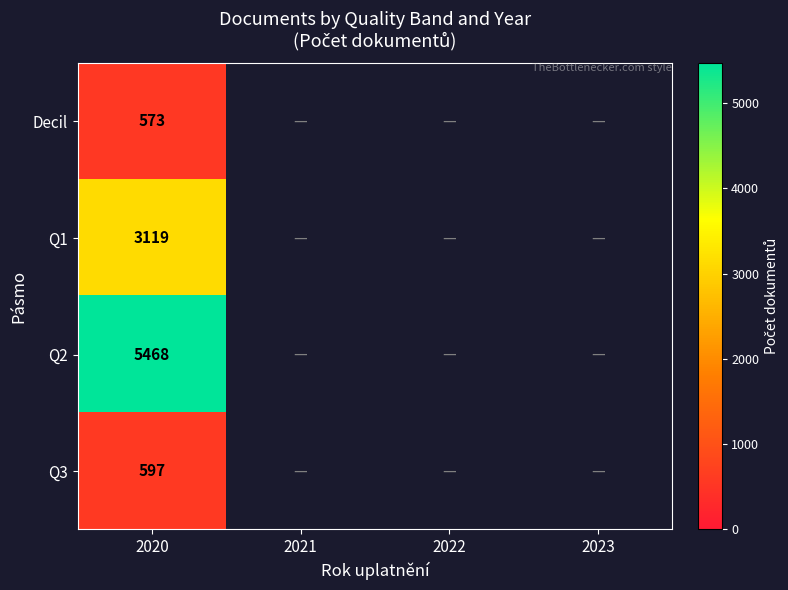

What is the difference between the highest and lowest values at 2020?

4895